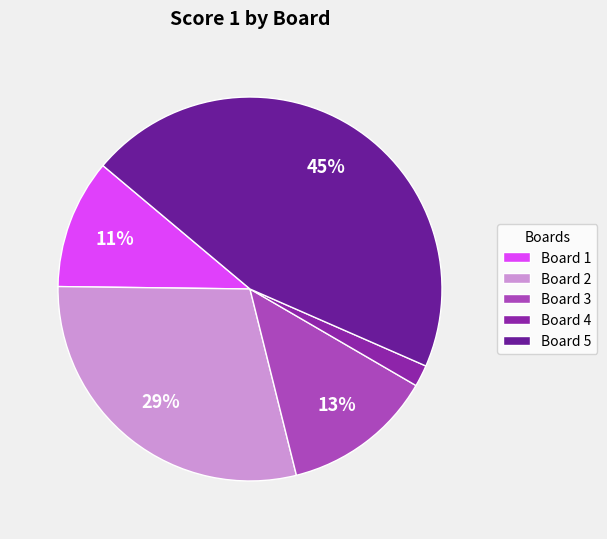

Combined, do Board 2 and Board 4 account for over 50%?

No